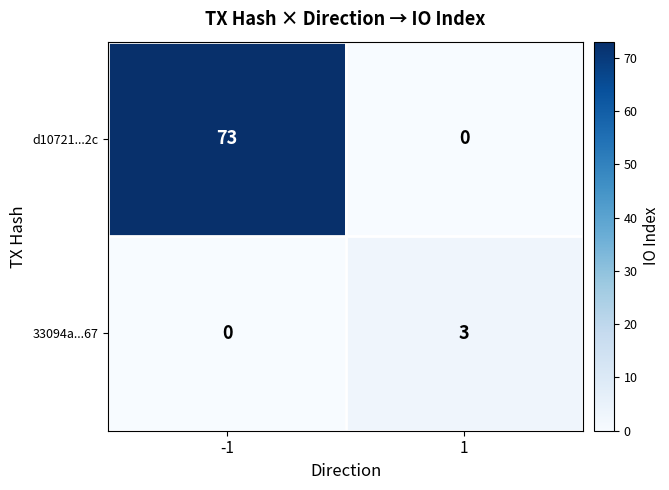

What is the sum of all 33094a...67 values?

3